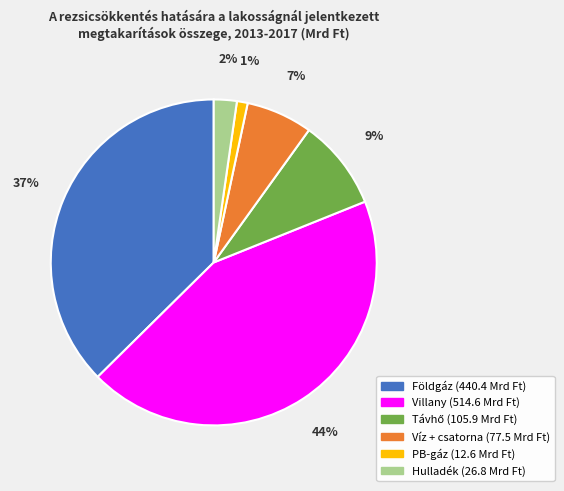

Do PB-gáz and Víz + csatorna together represent more than half of the pie?

No